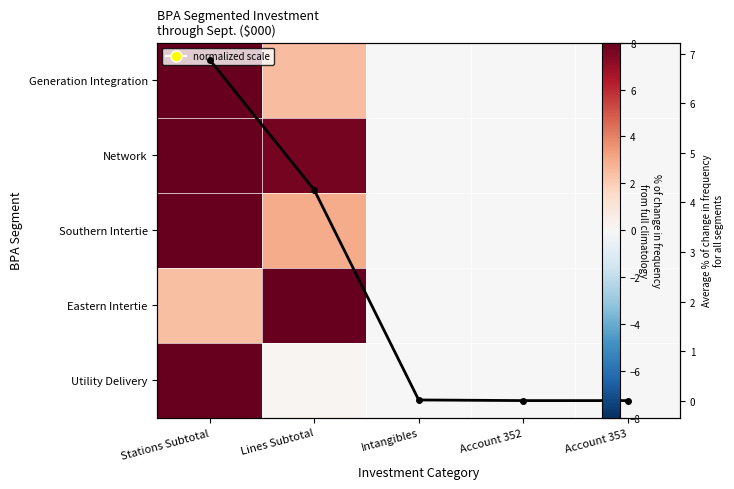

How many series are shown in this chart?

6